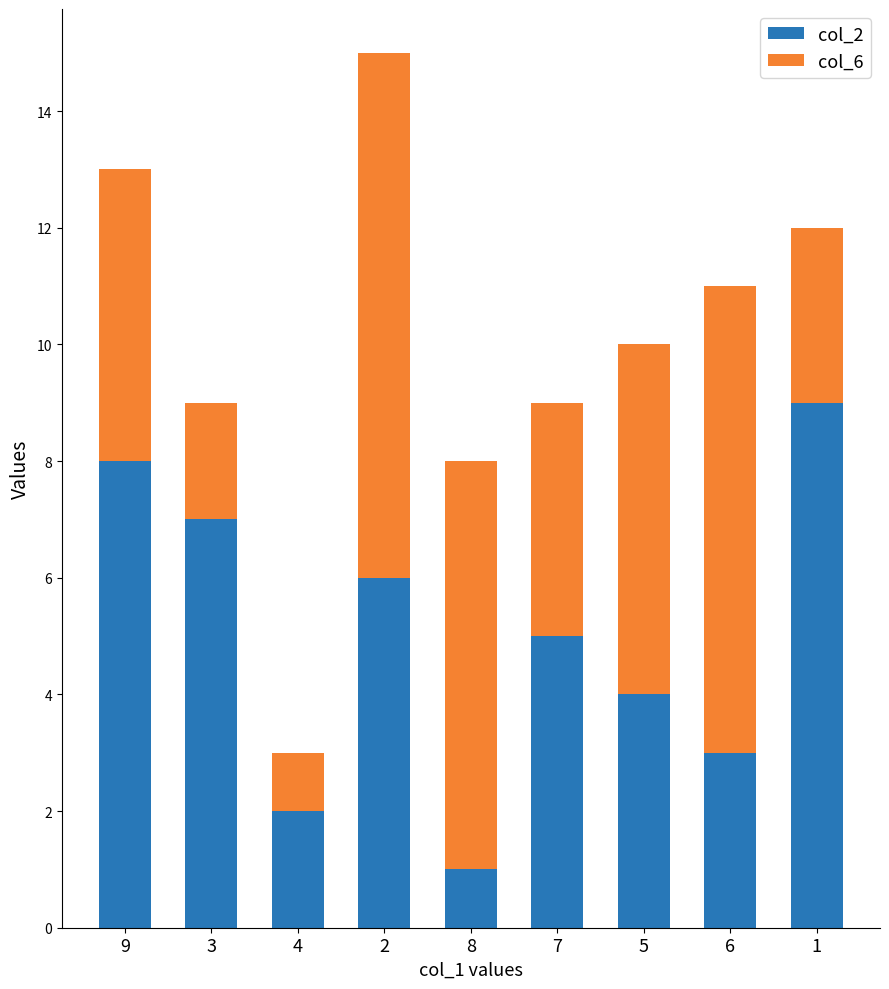

Reading left to right, transcribe the values for col_2.

8	7	2	6	1	5	4	3	9